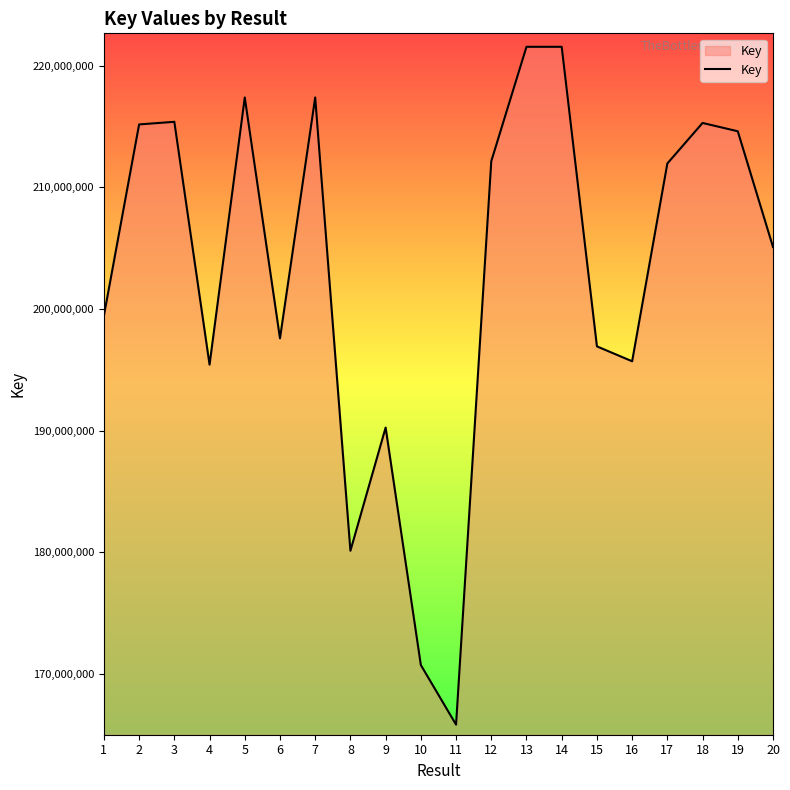

What is the minimum value shown in the chart?

165807507